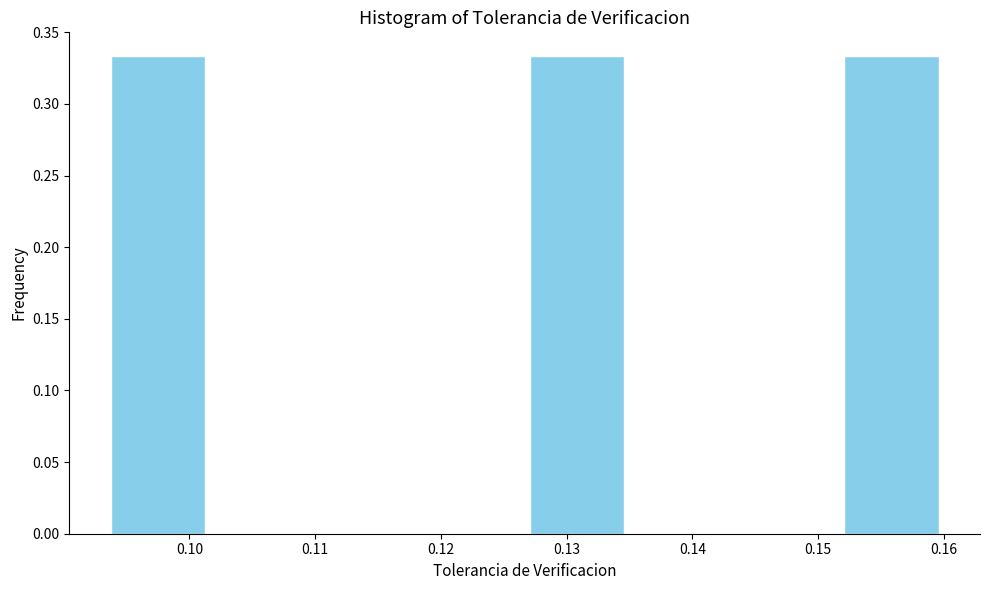

Reading left to right, transcribe this chart: for each bar, give the range it covers on the x-axis and its height. Neither the bar edges nor the heights are printed on the chart, so give them approximately, as read against the axes.

0.093 to 0.102: 0.335
0.102 to 0.110: 0
0.110 to 0.118: 0
0.118 to 0.127: 0
0.127 to 0.135: 0.335
0.135 to 0.143: 0
0.143 to 0.152: 0
0.152 to 0.160: 0.335